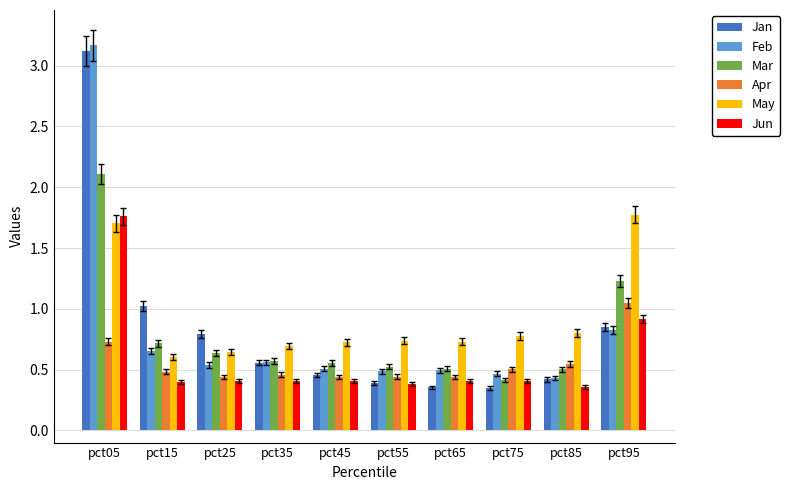

What is the total value across all series at pct95?

6.6